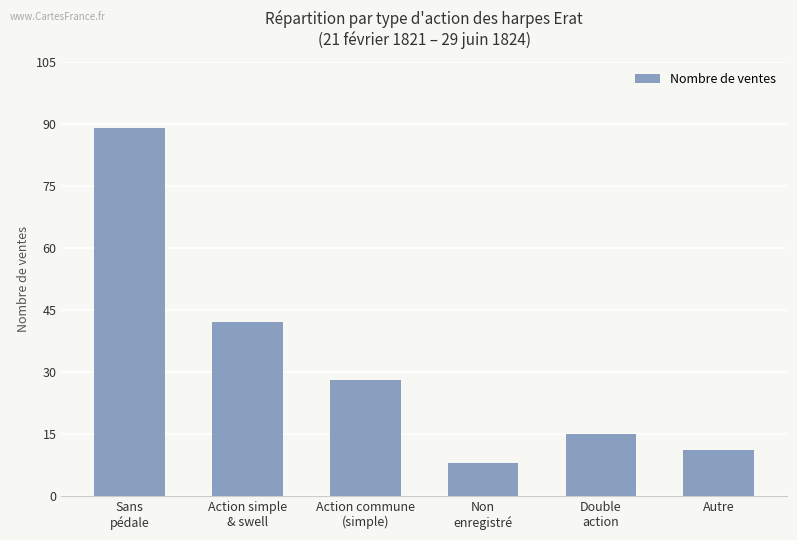

Rank the categories by value from highest to lowest.

Sans
pédale, Action simple
& swell, Action commune
(simple), Double
action, Autre, Non
enregistré